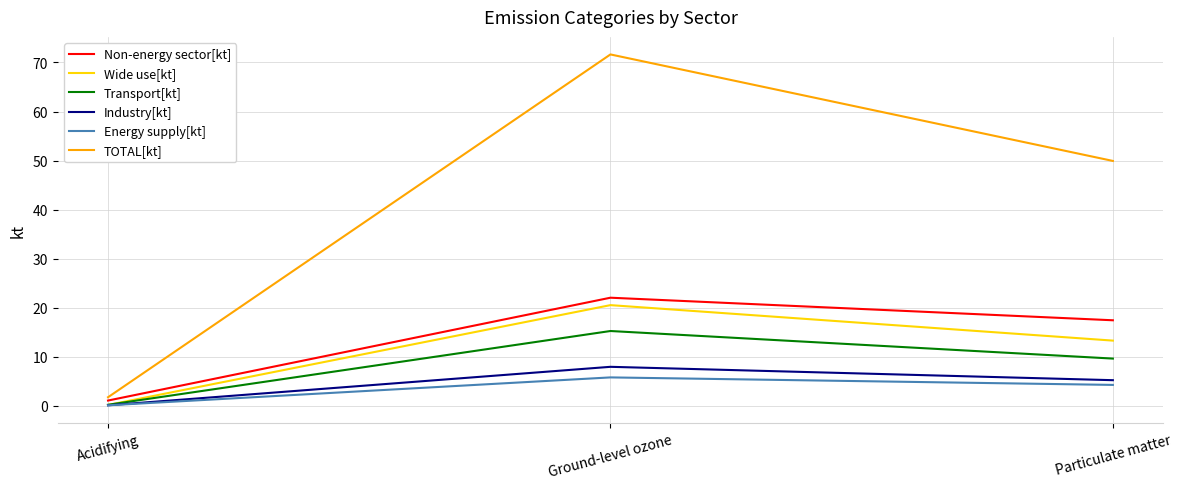

Which series changed the most between Acidifying and Particulate matter?

TOTAL[kt]